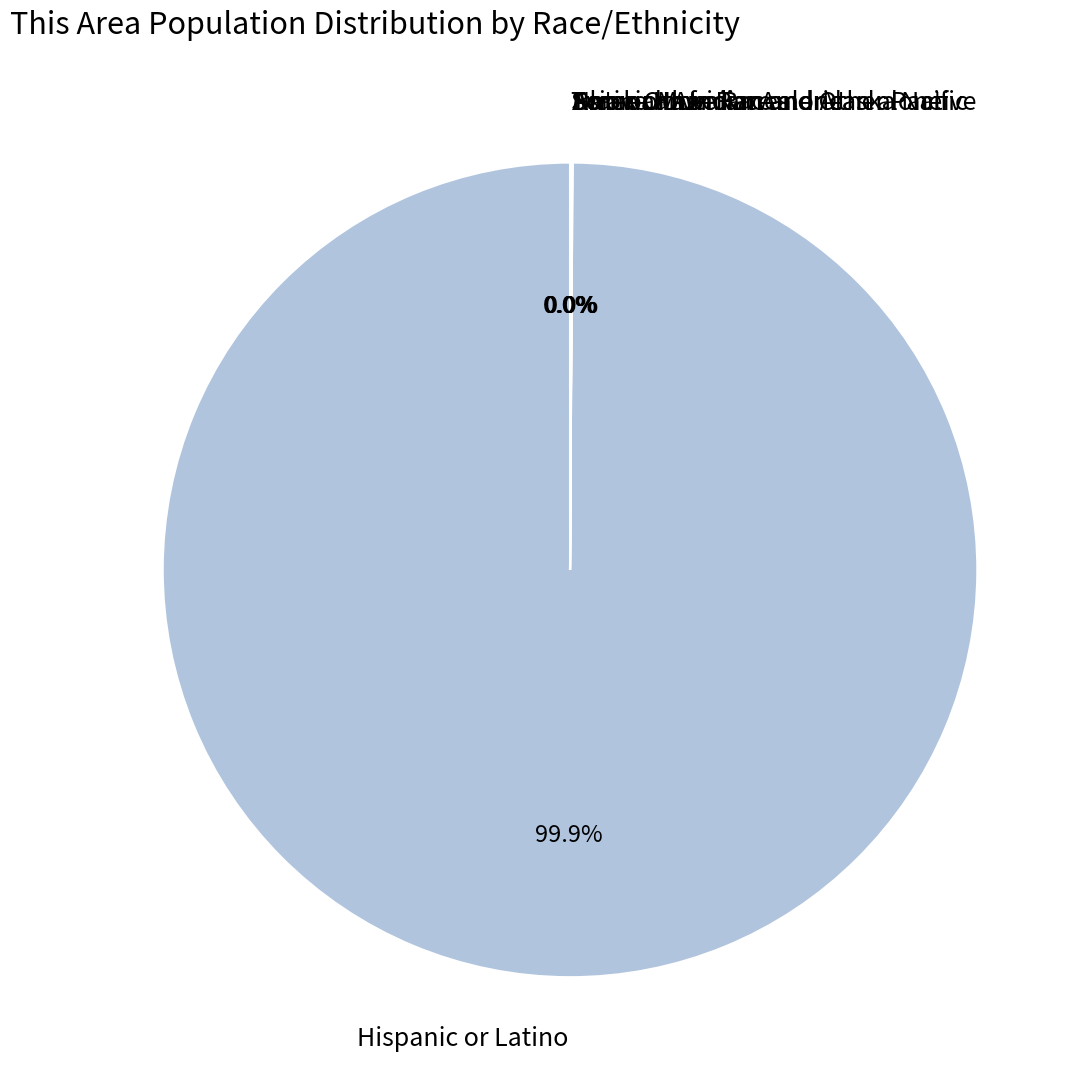

Which category has the biggest portion of the pie?

Hispanic or Latino